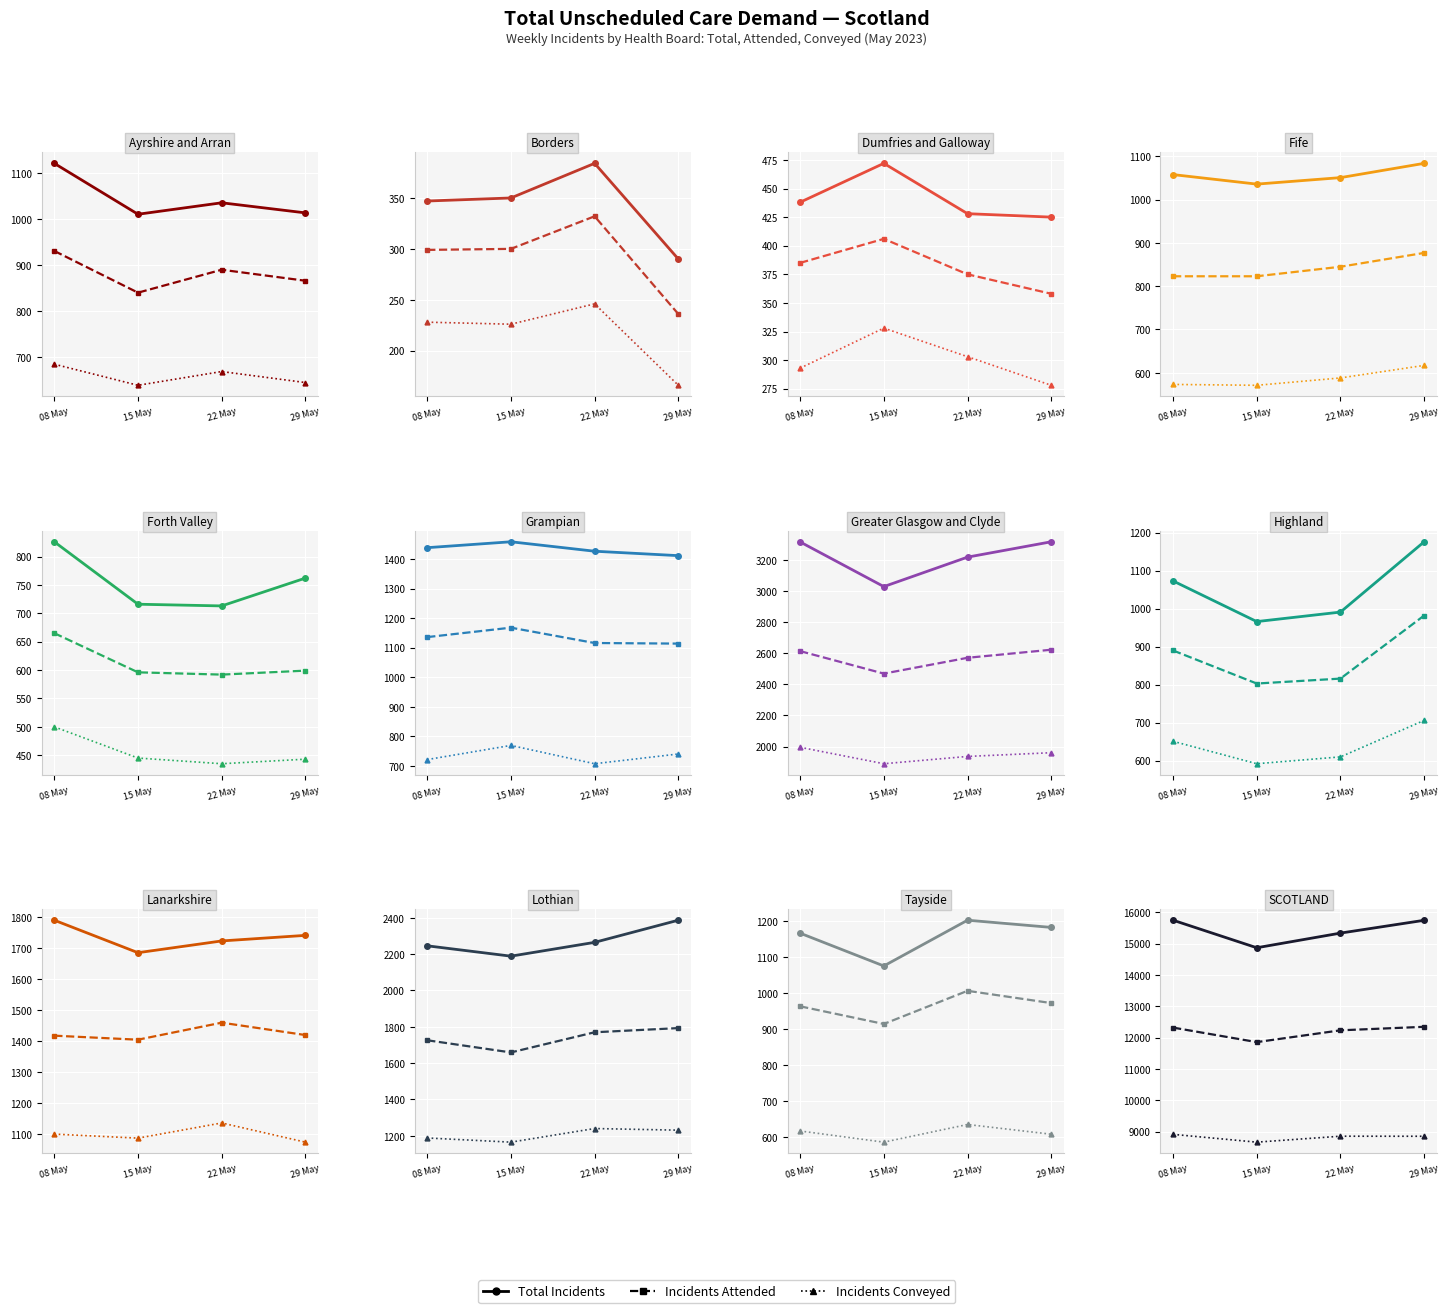

Which category has the lowest value in the Incidents Attended series?

15 May